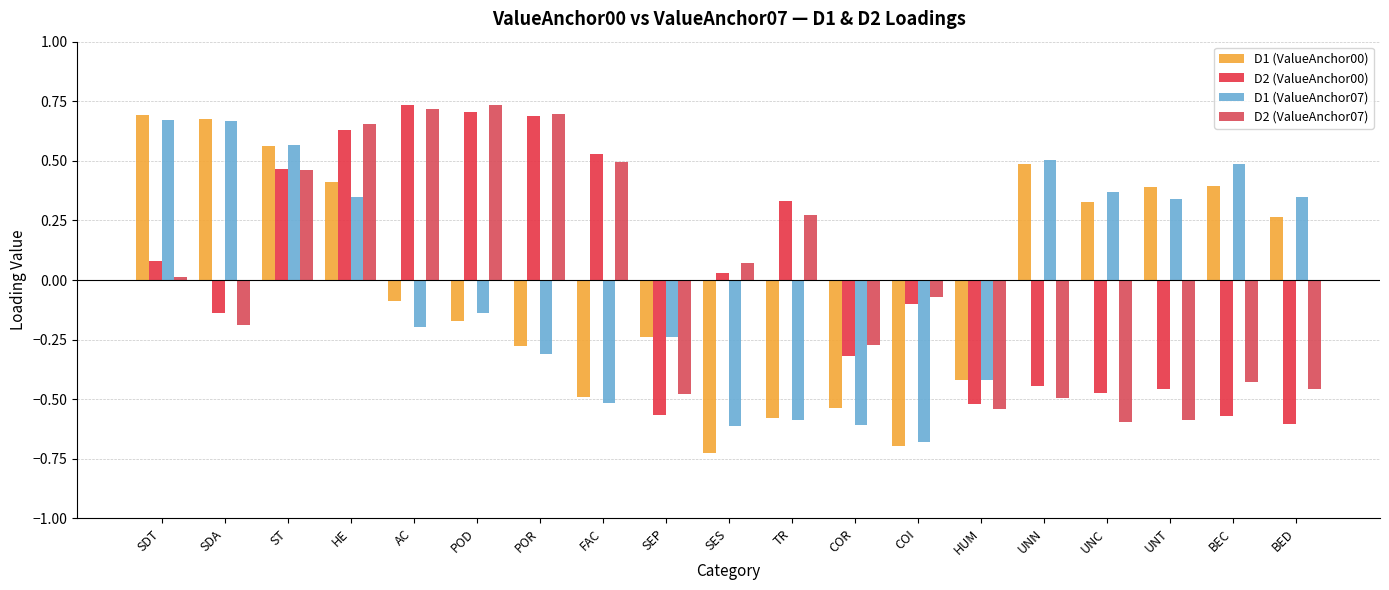

What is the difference between the maximum and minimum values in the D1 (ValueAnchor00) series?

1.4